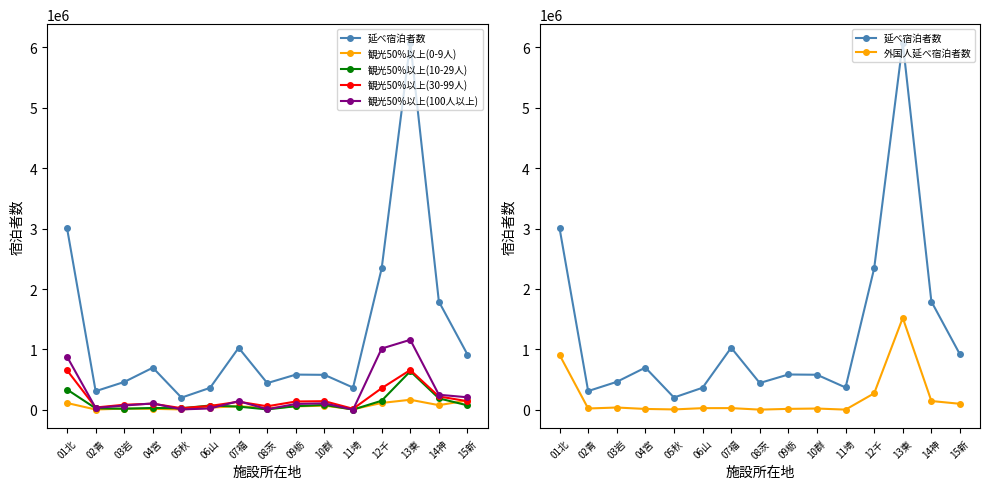

True or false: 外国人延べ宿泊者数 has a value of 26330 at 06山.

True